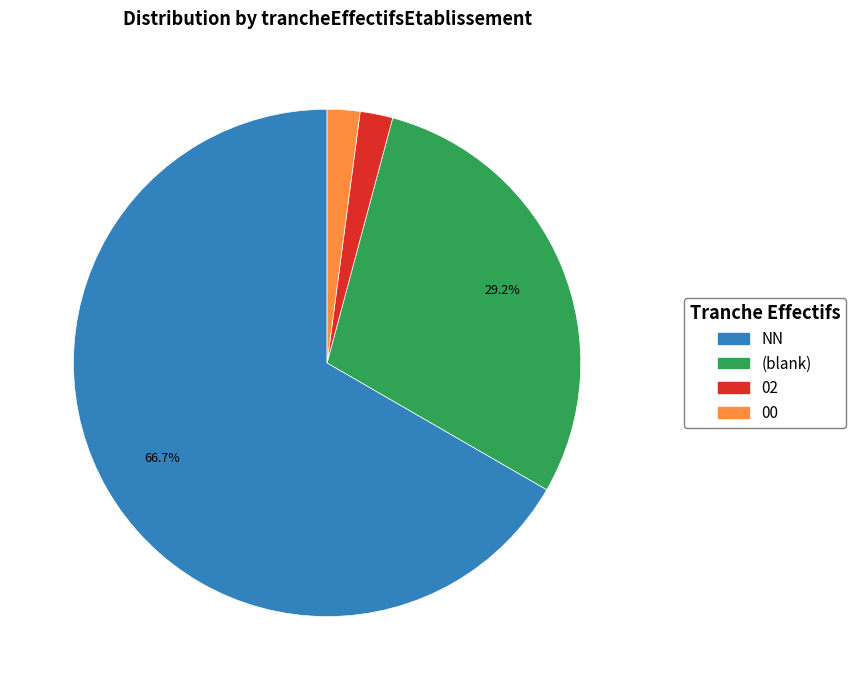

The 00 slice represents 2% of the pie. True or false?

True